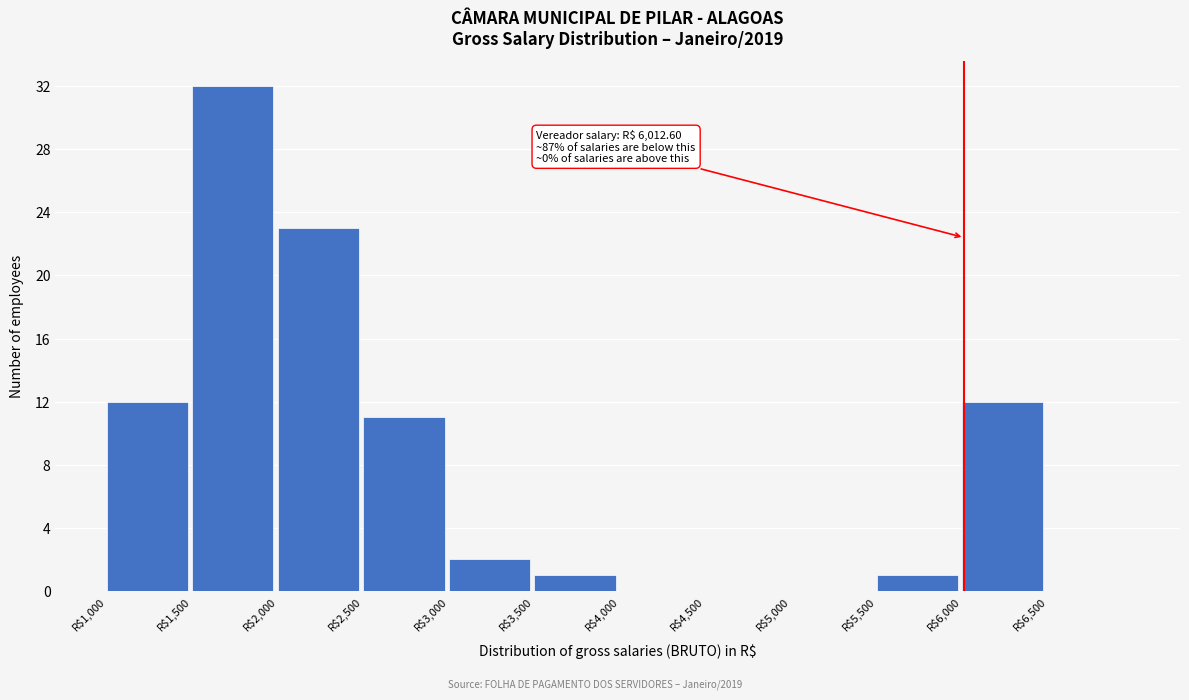

Which range on the x-axis has the tallest bar?

1500 to 2000